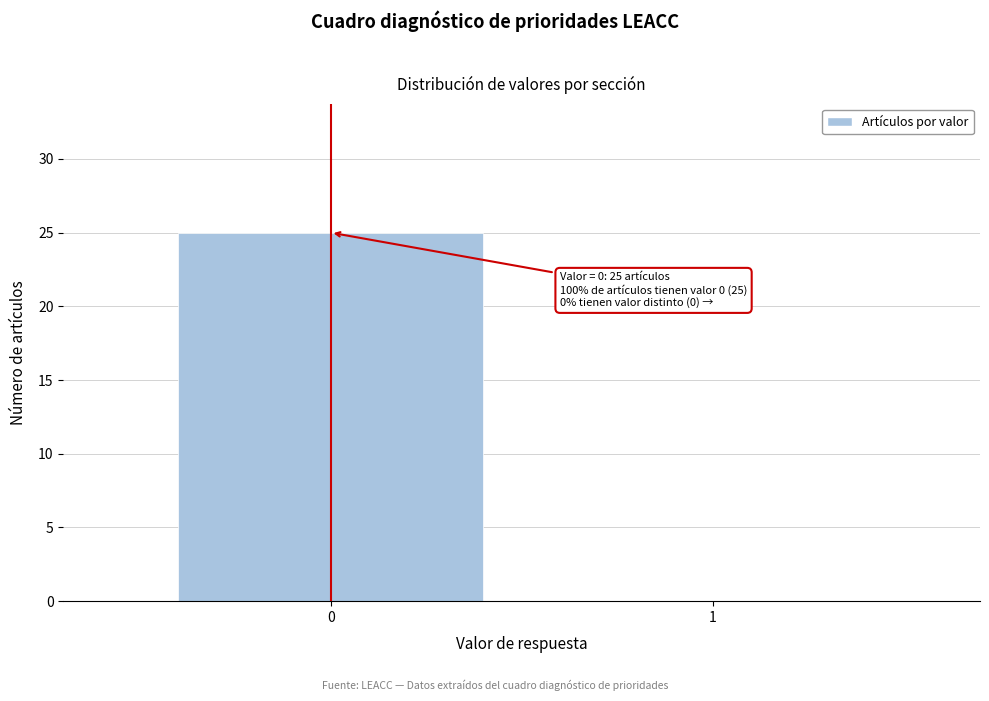

Reading right to left, extract all data points from this chart.

1=0	0=25